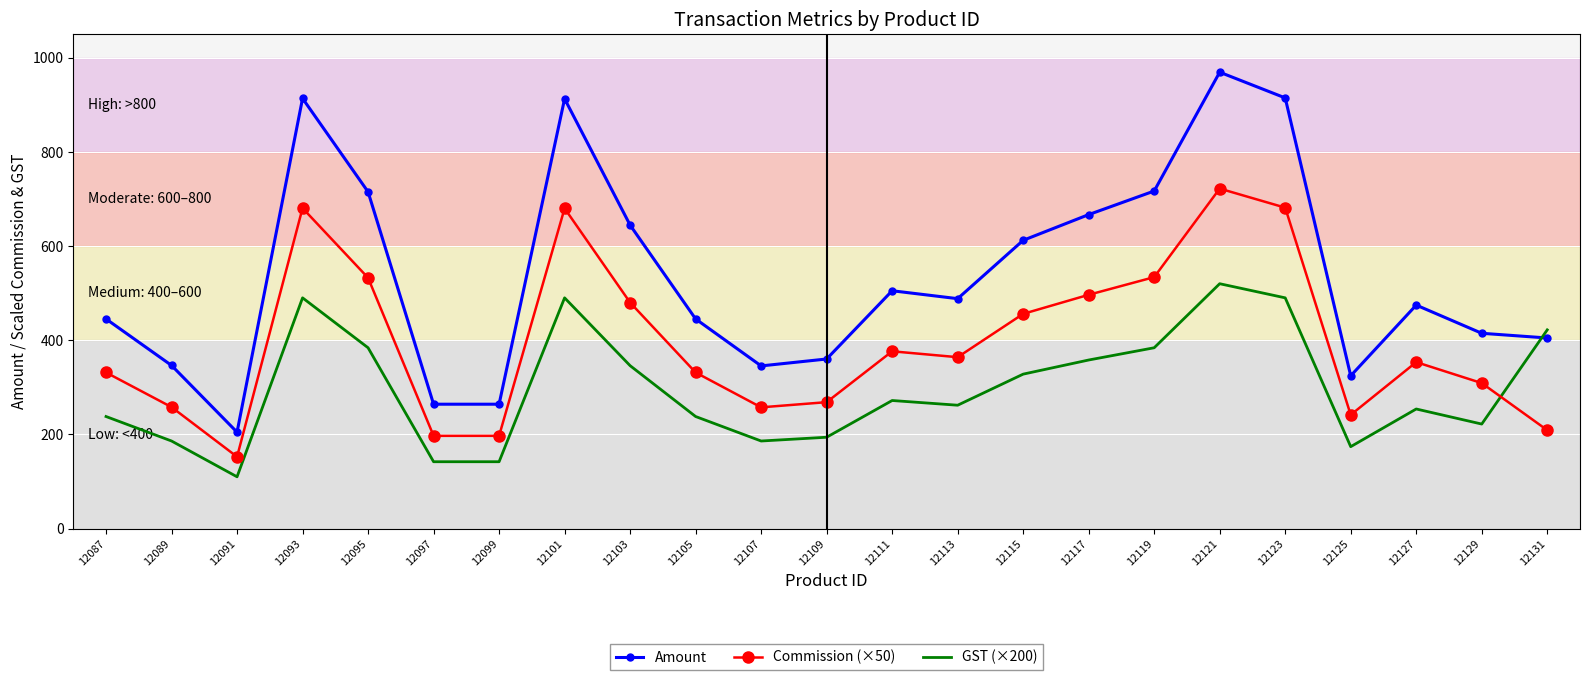

What is the approximate value of Commission (×50) at 12121?

722.0